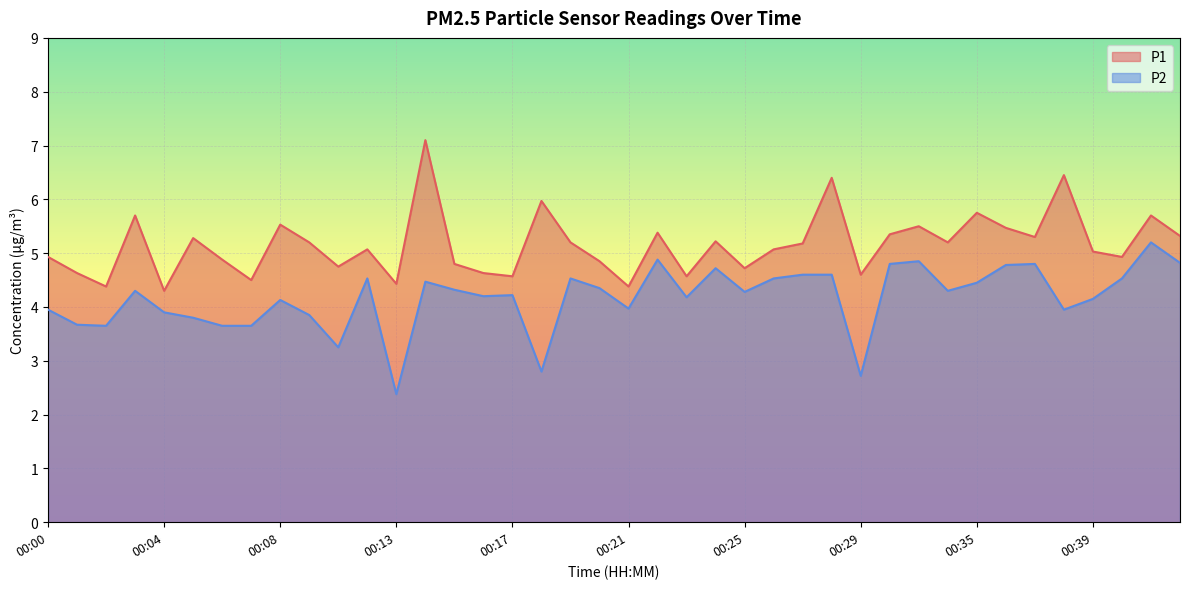

List the series in order of their overall mean, lowest first.

P2, P1